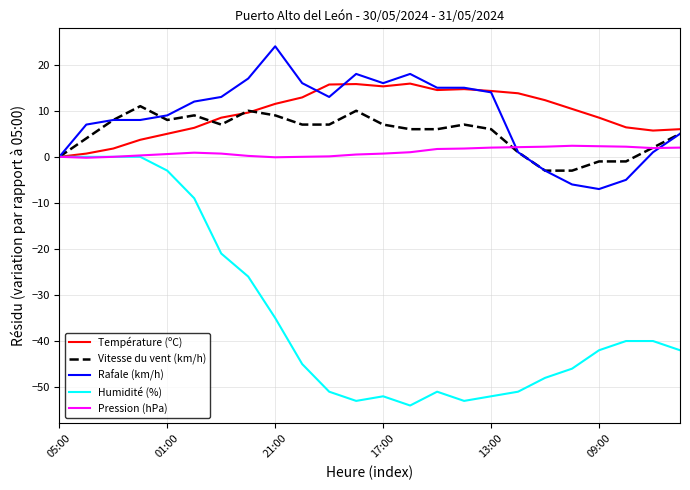

What is the minimum value shown in the chart?

-54.0